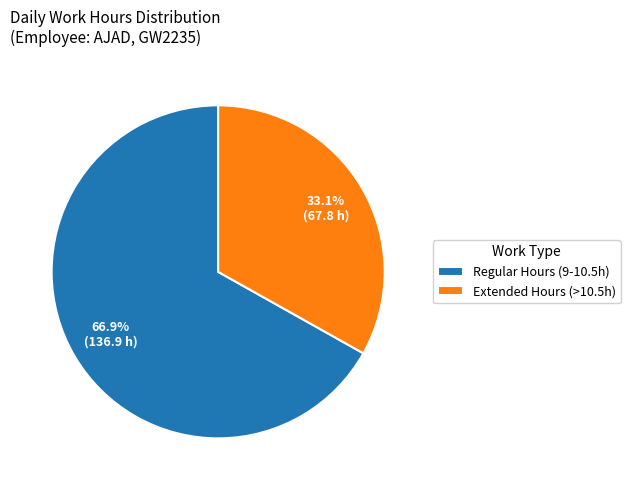

Which category has the smallest portion of the pie?

Extended Hours (>10.5h)